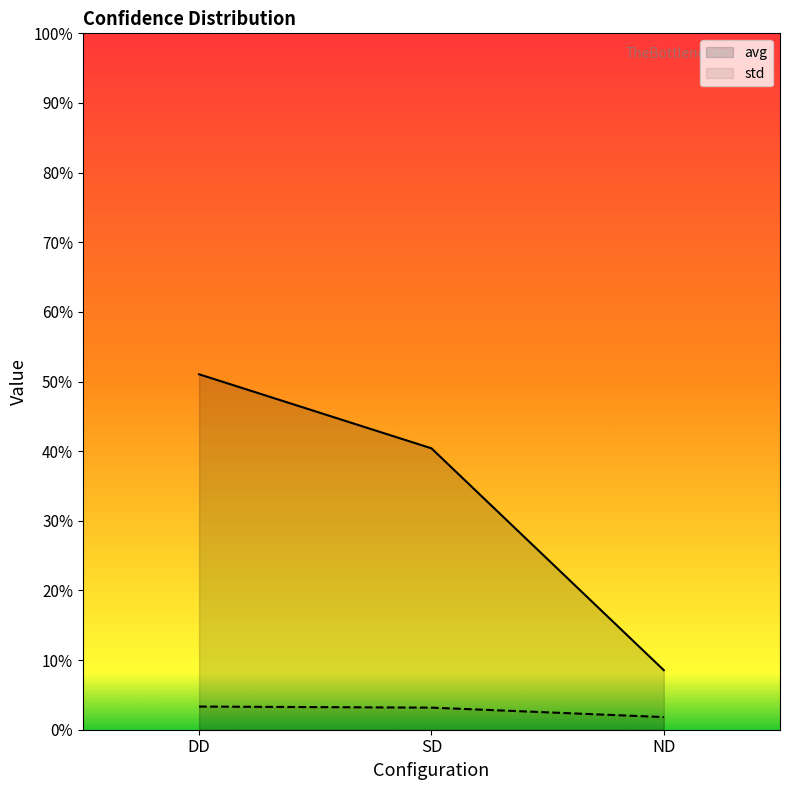

What is the total value across all series at SD?

0.4